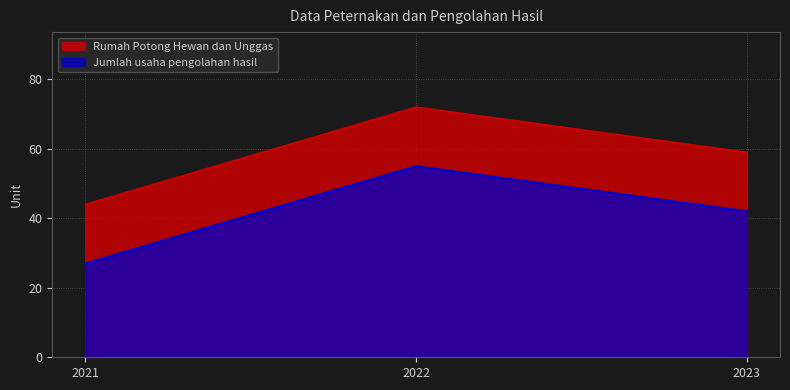

What is the minimum value shown in the chart?

27